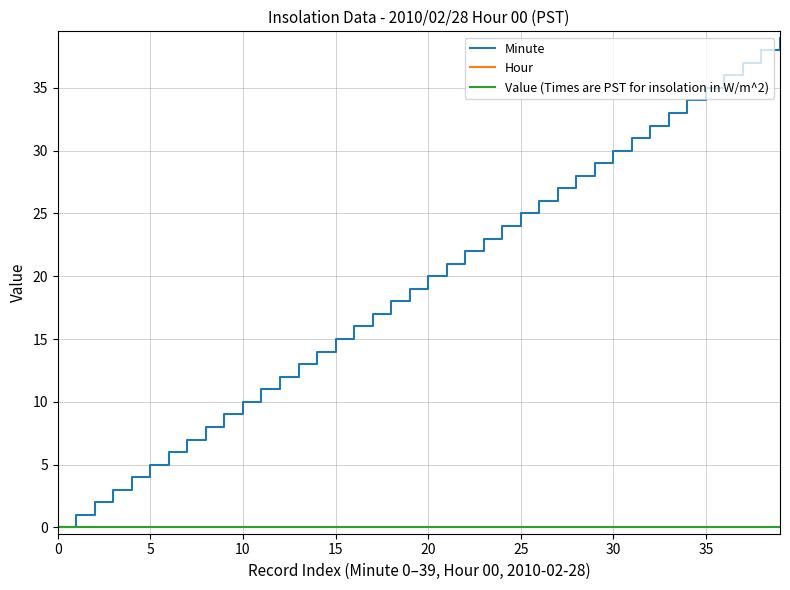

At how many categories does at least one series exceed 26?

13